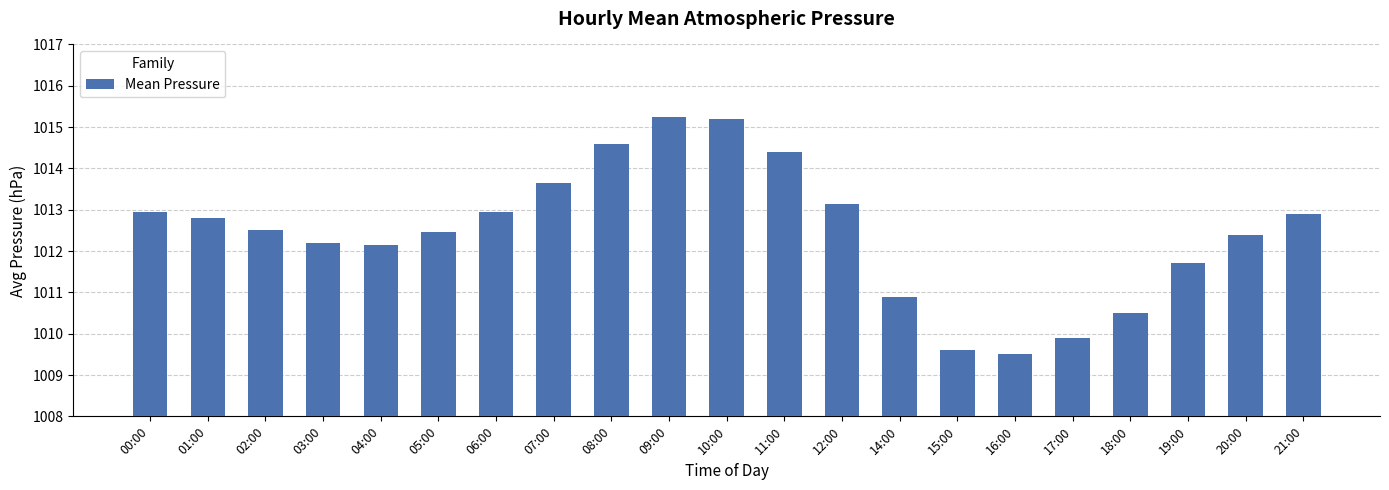

What is the change in value from 03:00 to 17:00?

-2.3